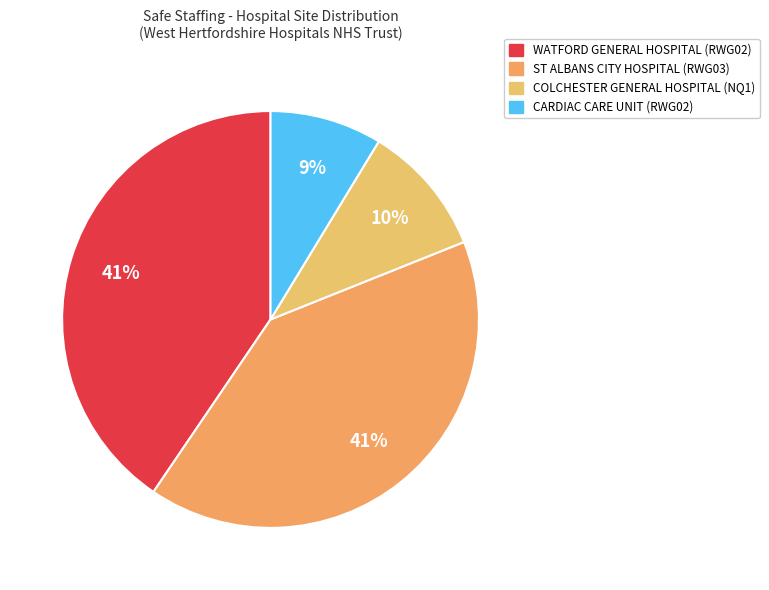

Rank the categories by value from highest to lowest.

ST ALBANS CITY HOSPITAL, WATFORD GENERAL HOSPITAL, COLCHESTER GENERAL HOSPITAL, CARDIAC CARE UNIT